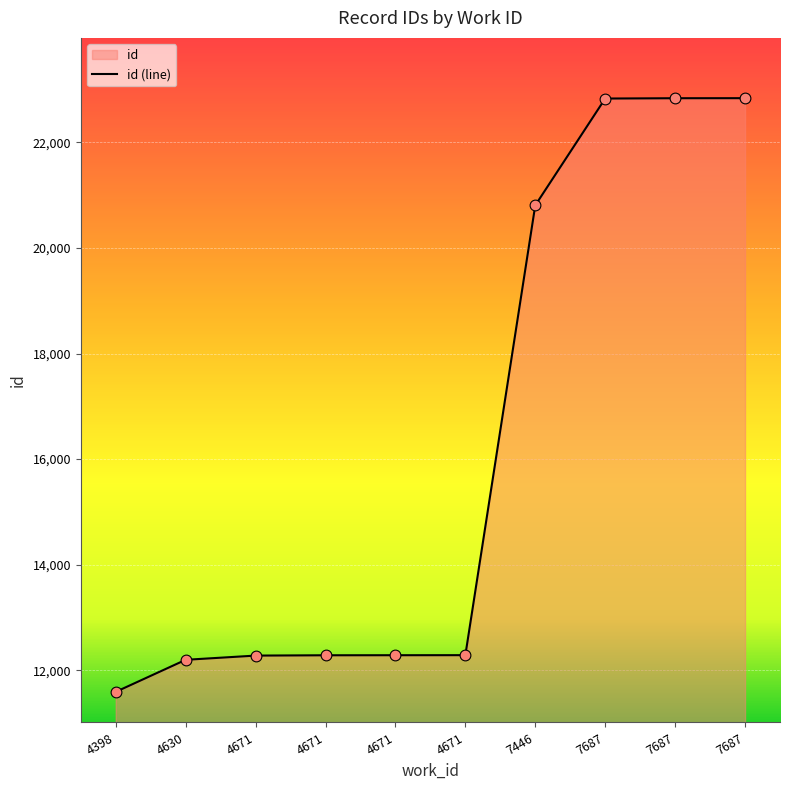

What is the change in value from 4671 to 7687?

+10551